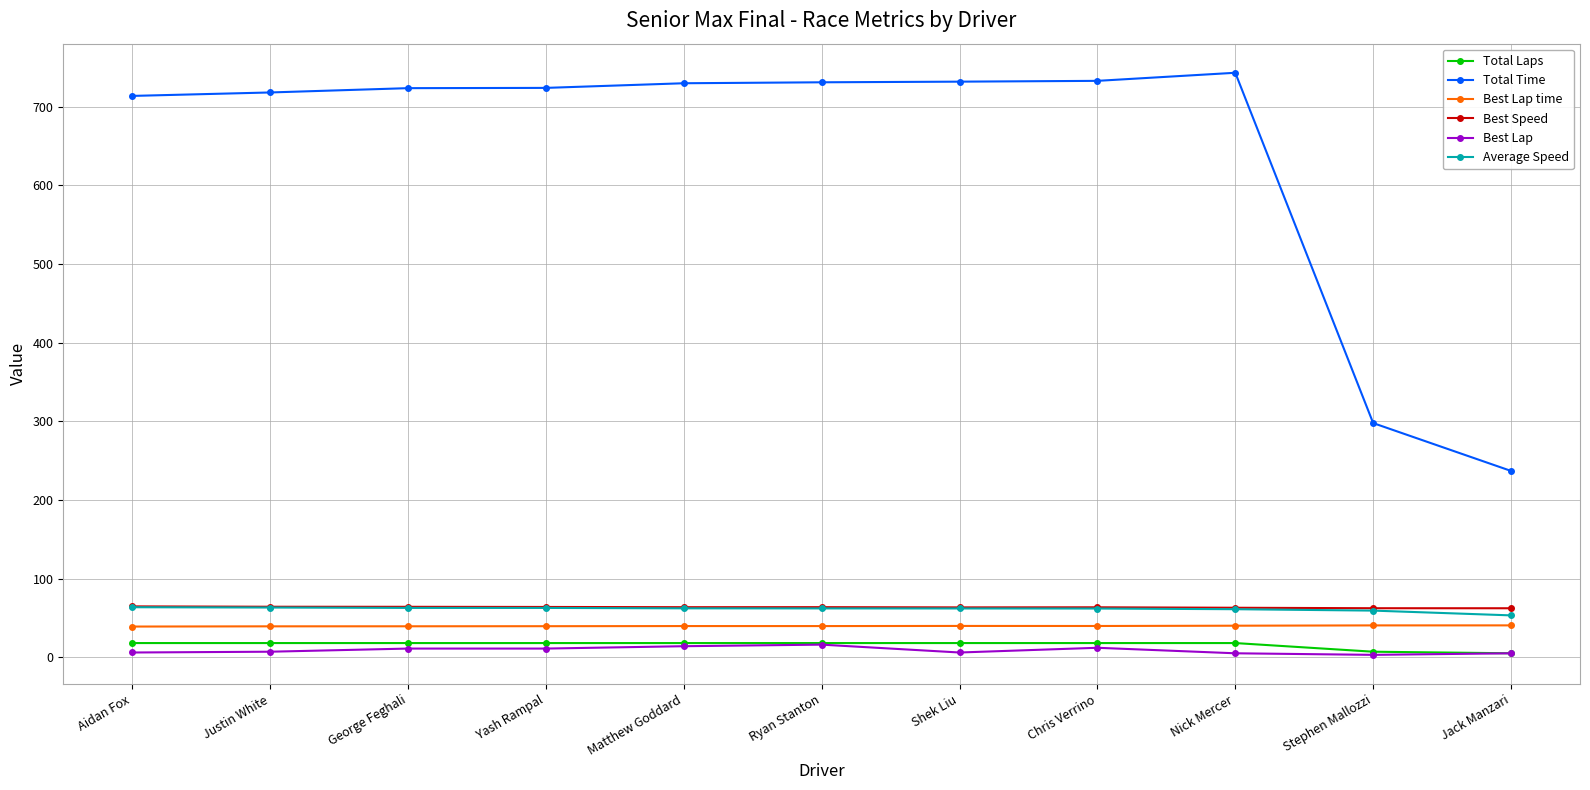

True or false: Total Time and Total Laps intersect in this chart.

False